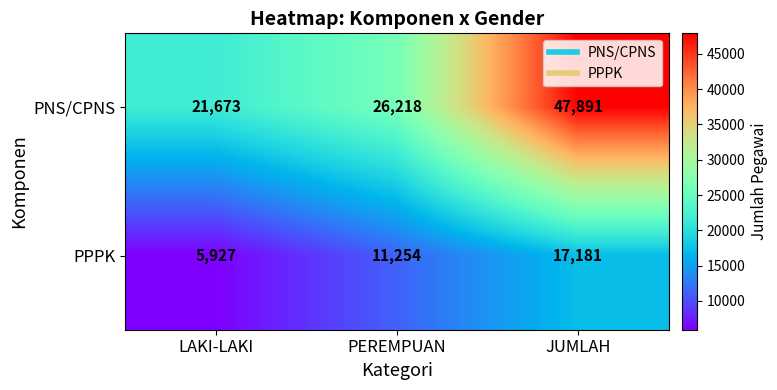

Rank the series by their maximum value, from lowest to highest.

PPPK, PNS/CPNS